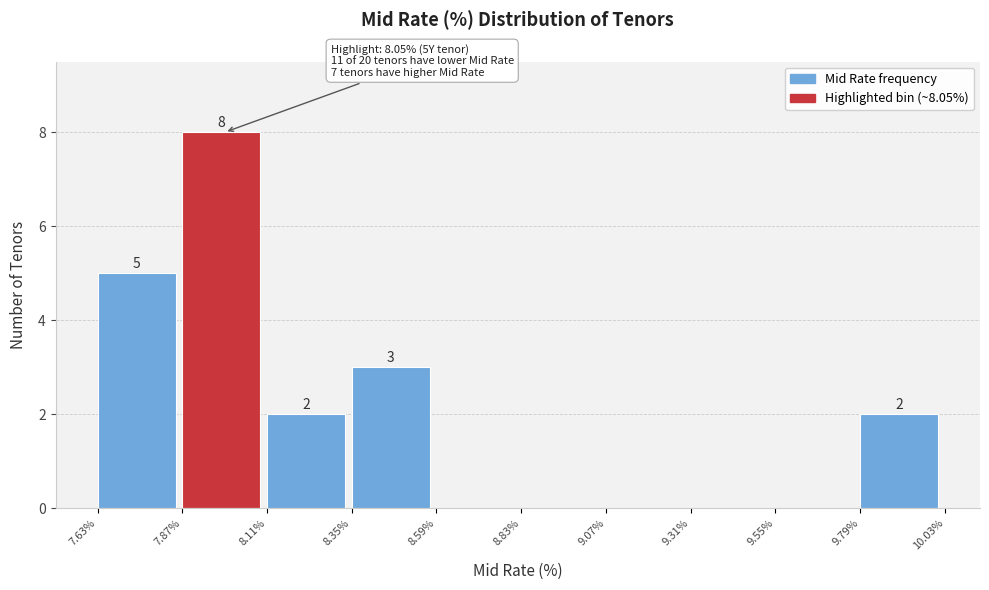

Which range on the x-axis has the tallest bar?

7.87% to 8.11%